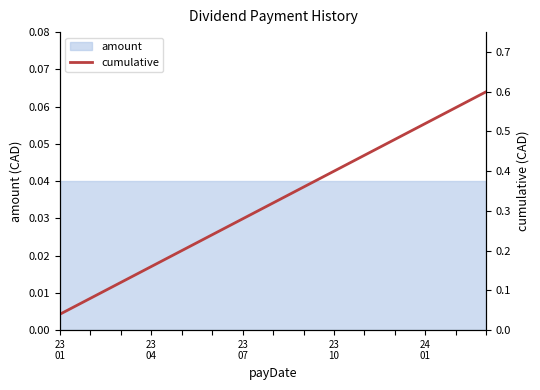

What is the sum of all values?

4.8